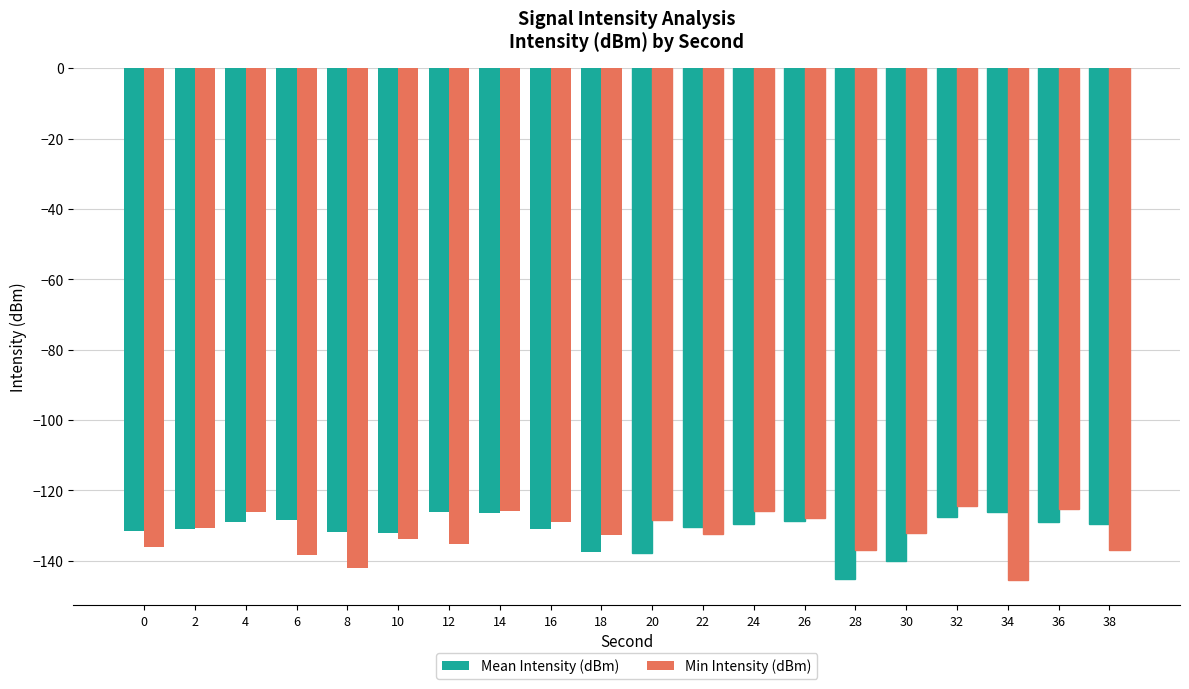

What is the total value across all series at 12?

-261.4